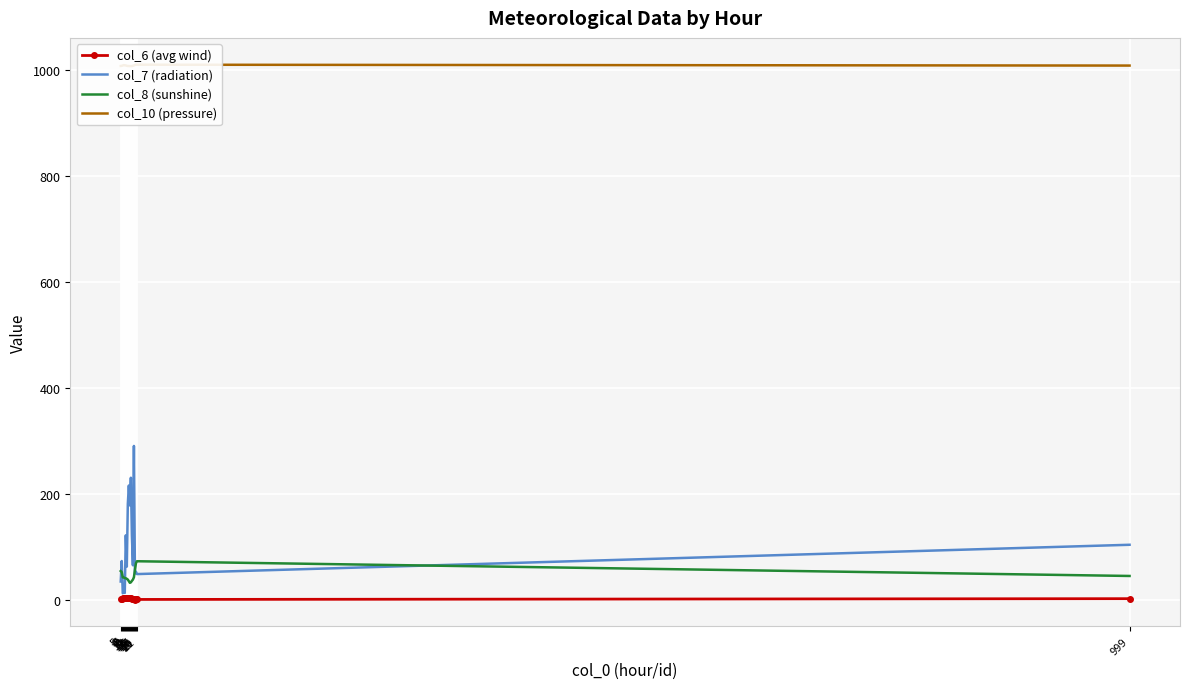

How many interior local peaks does the col_6 (avg wind) series have?

4